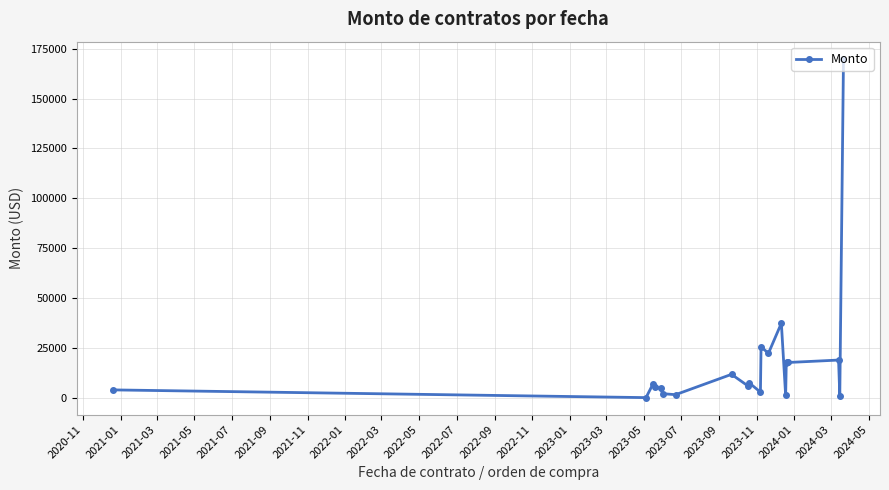

Count the number of categories in the chart.

21